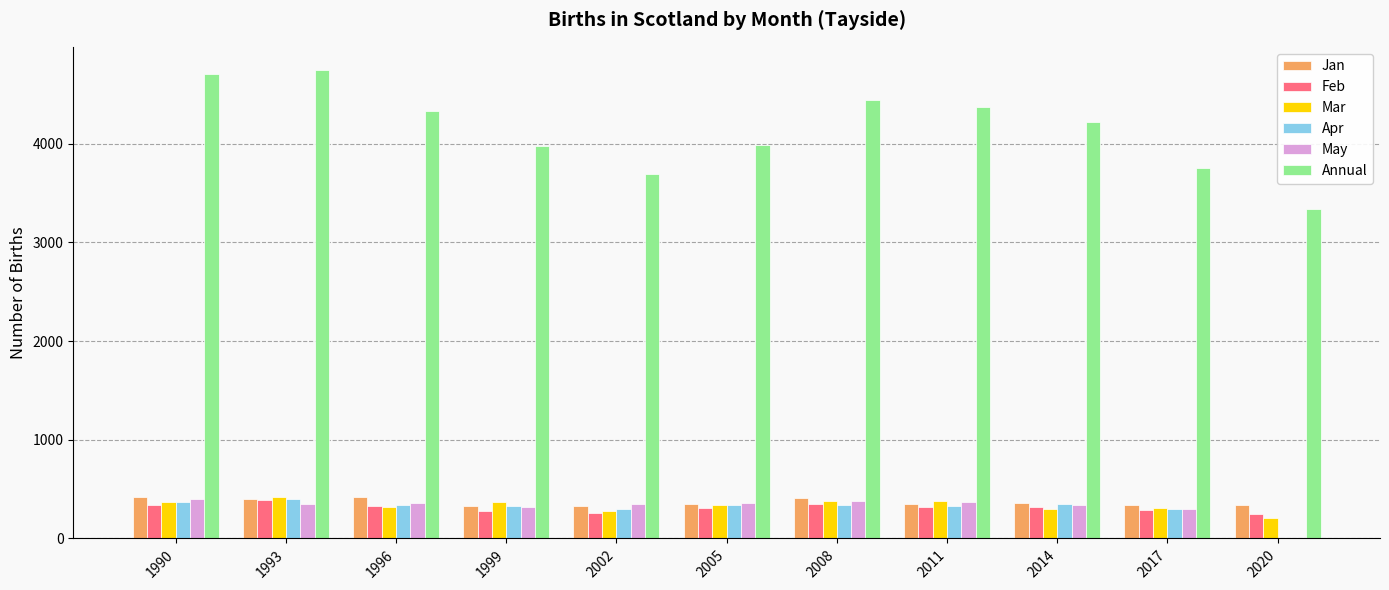

The value of Mar at 2014 is 302. True or false?

True